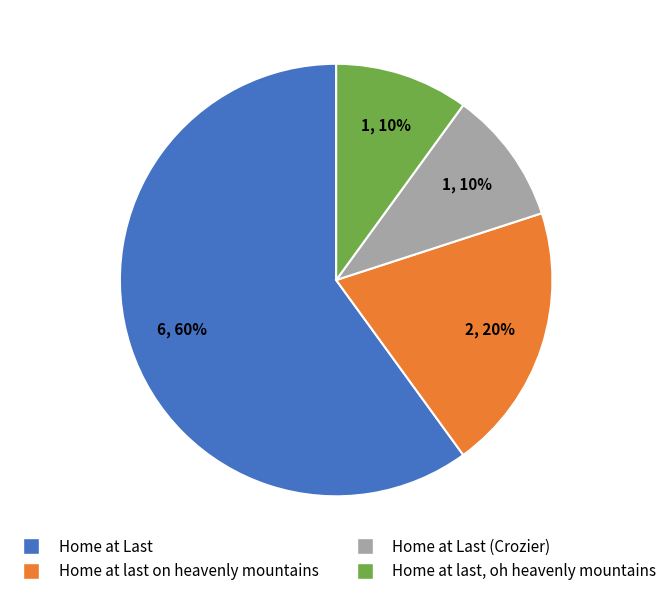

Which slice is the largest?

Home at Last